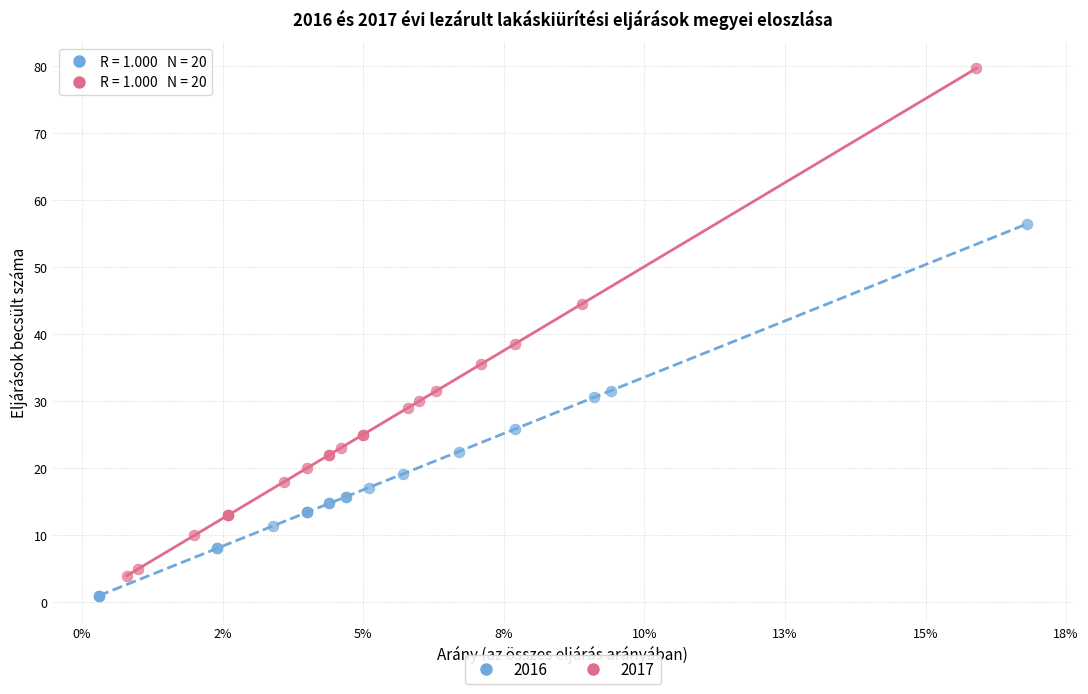

Which series contains the lowest Y value?

2016